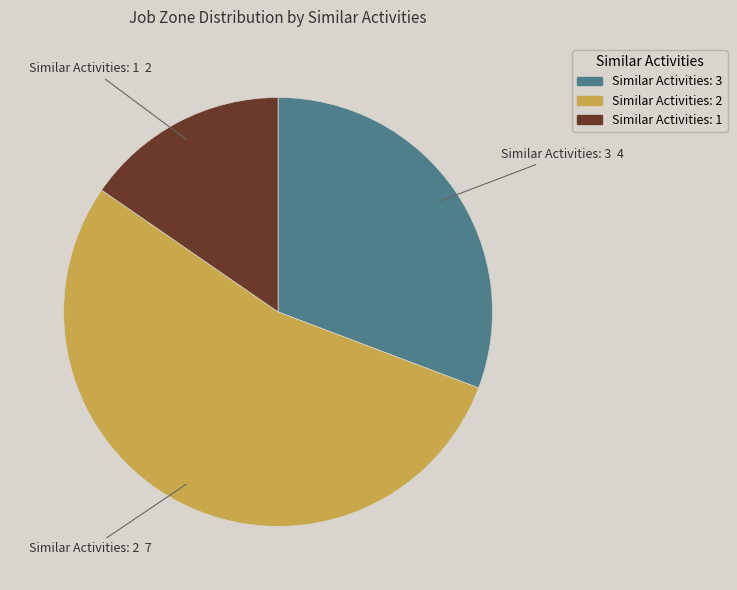

Is there any slice that represents more than half of the pie?

Yes